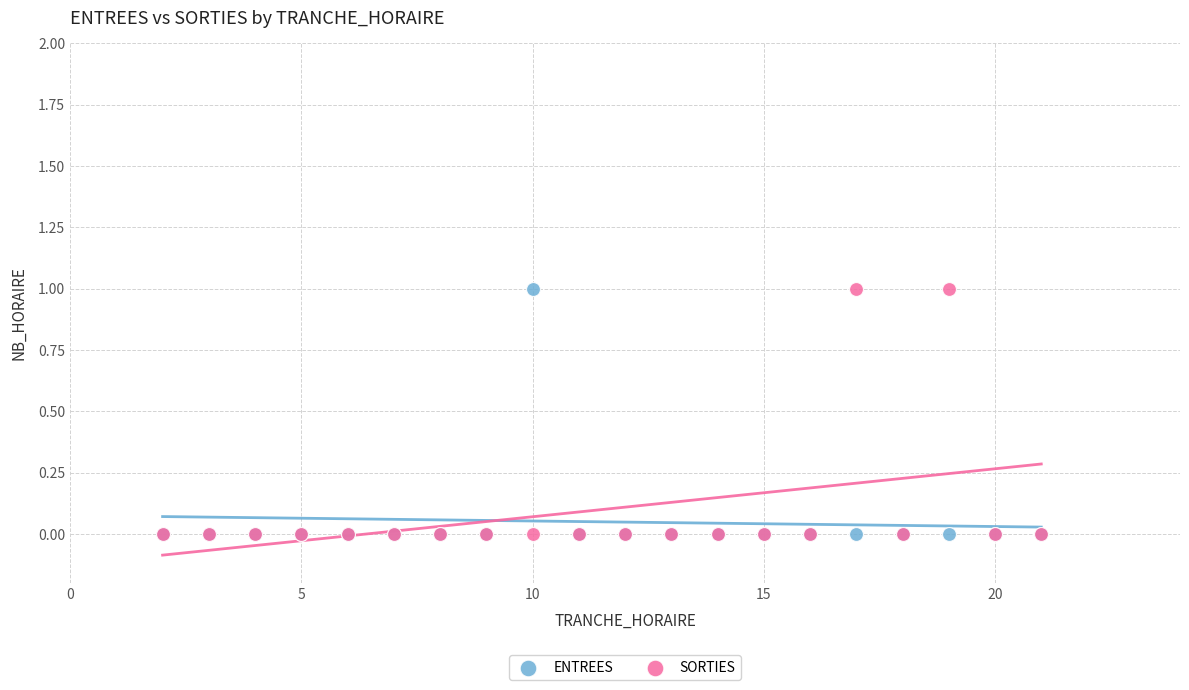

What are all the series names shown in the legend?

ENTREES, SORTIES